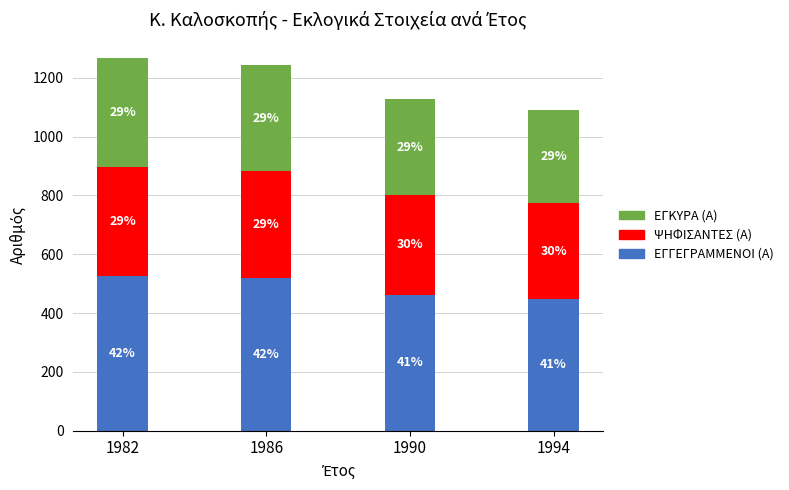

Are the bars horizontal?

No